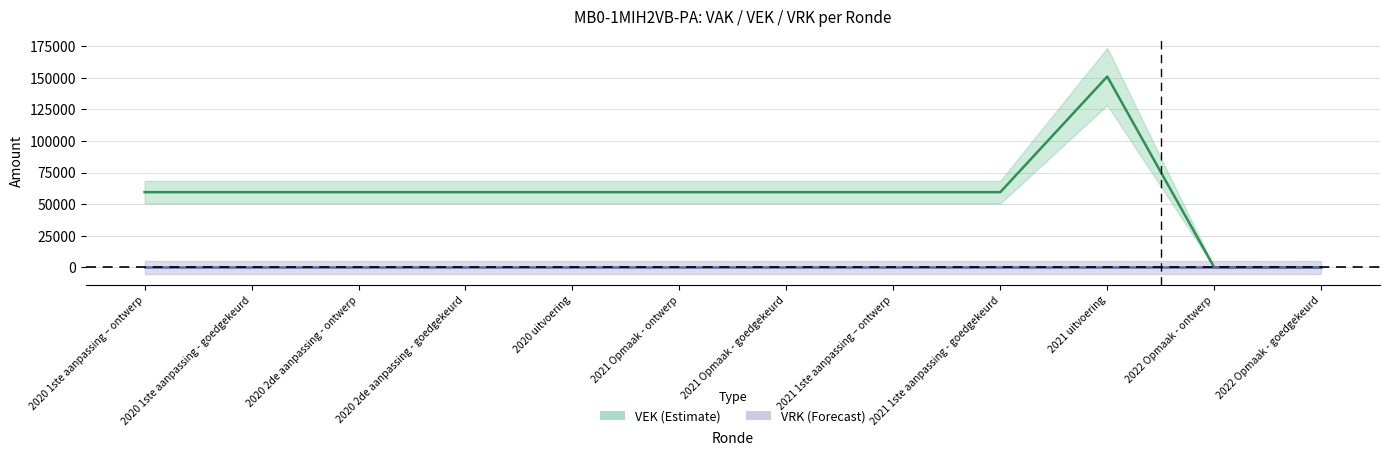

What is the maximum value shown in the chart?

151017